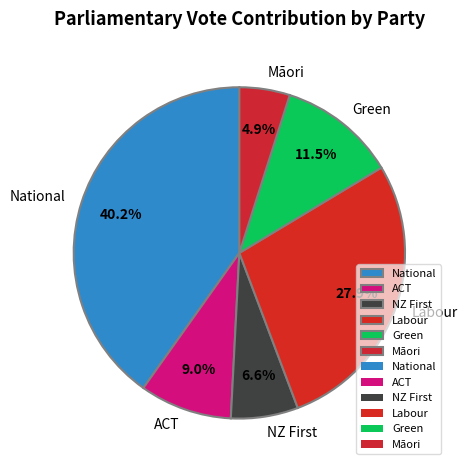

How many segments does this pie chart have?

6